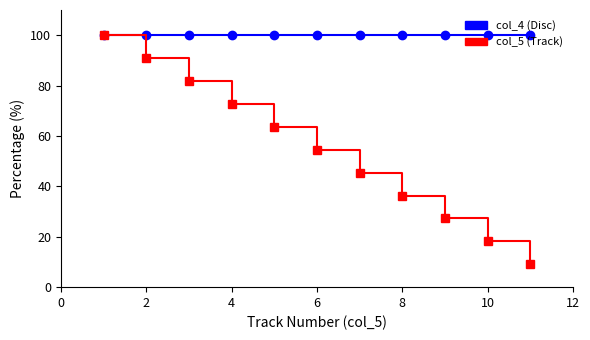

Which series has the largest total across all categories?

col_4 (Disc)